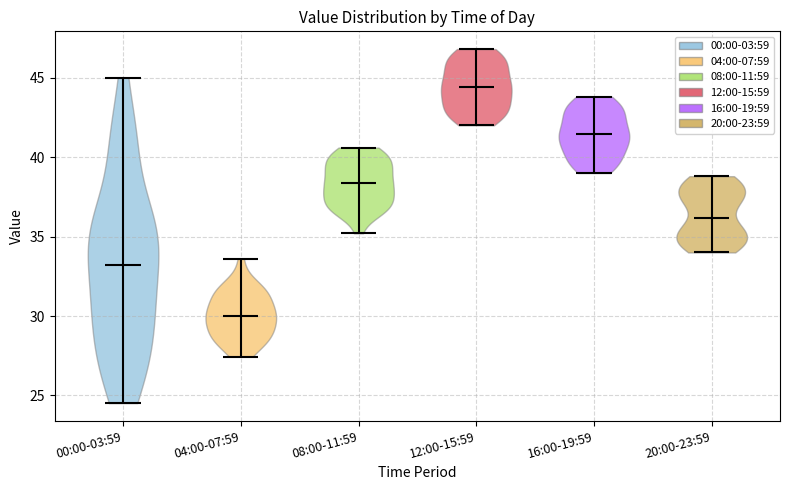

What is the highest point the violin for 00:00-03:59 reaches on the y-axis? The values are not printed on the chart, so give them approximately, as read against the axis.

45.0